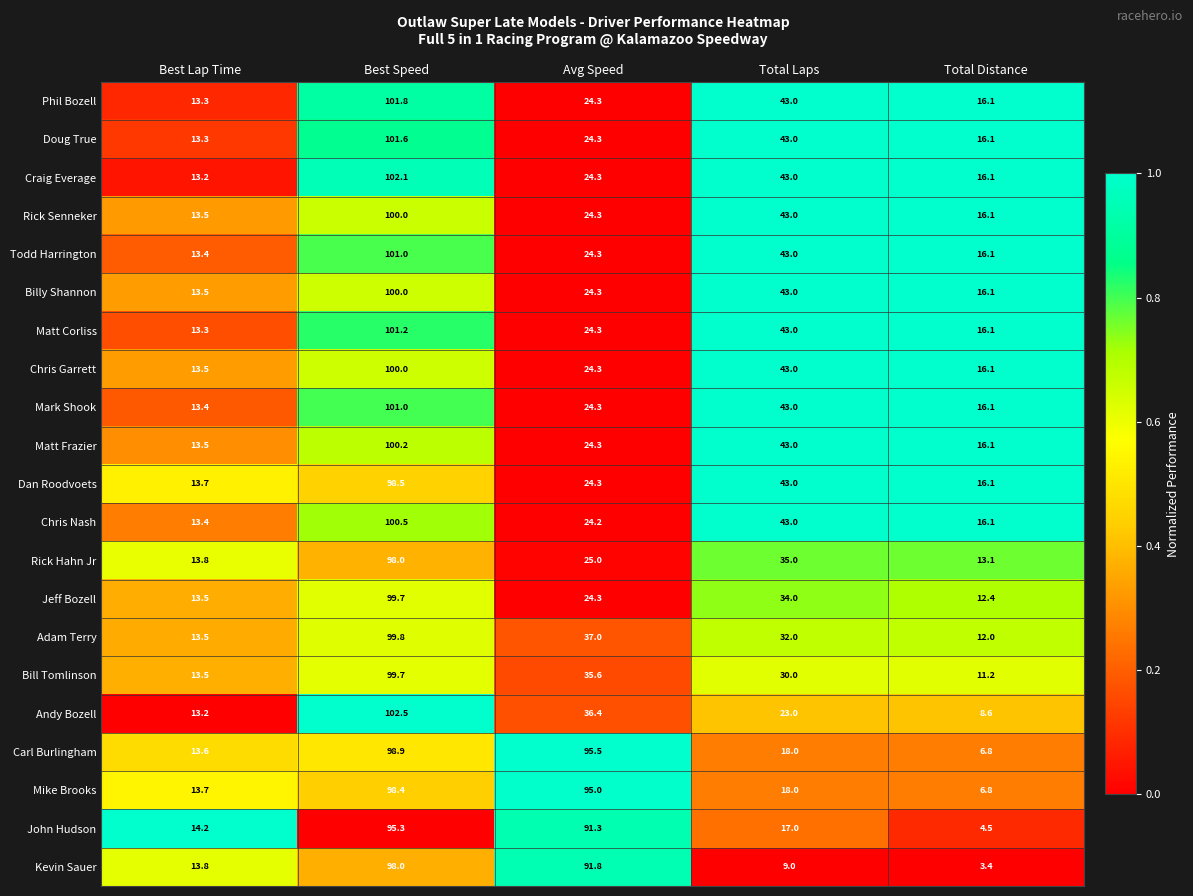

What is the sum of the Phil Bozell values at Avg Speed and Best Speed?

126.1